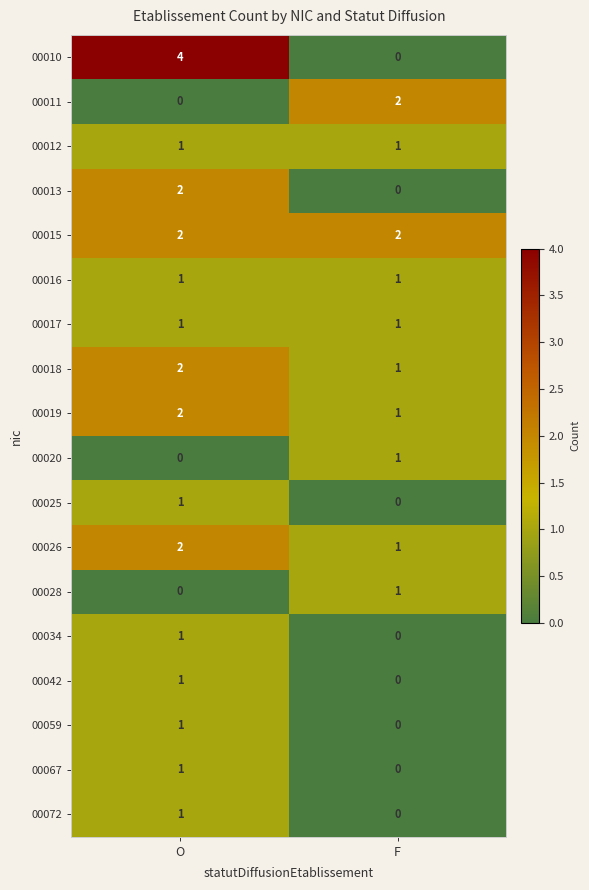

What is the sum of the 00010 values at F and O?

4